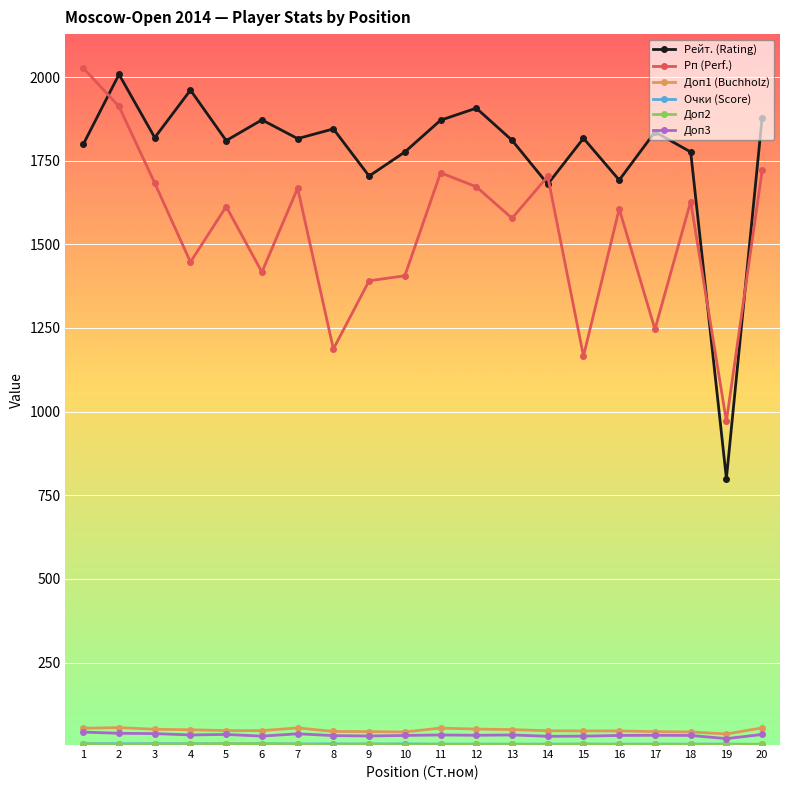

Which series has the widest spread of values?

Рейт. (Rating)